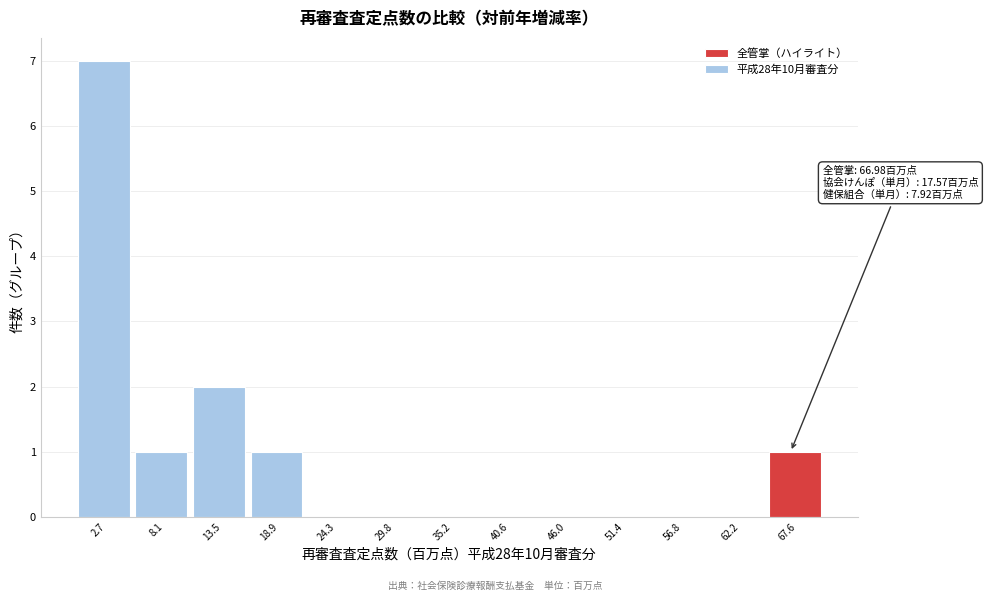

Which range on the x-axis has the tallest bar?

0 to 5